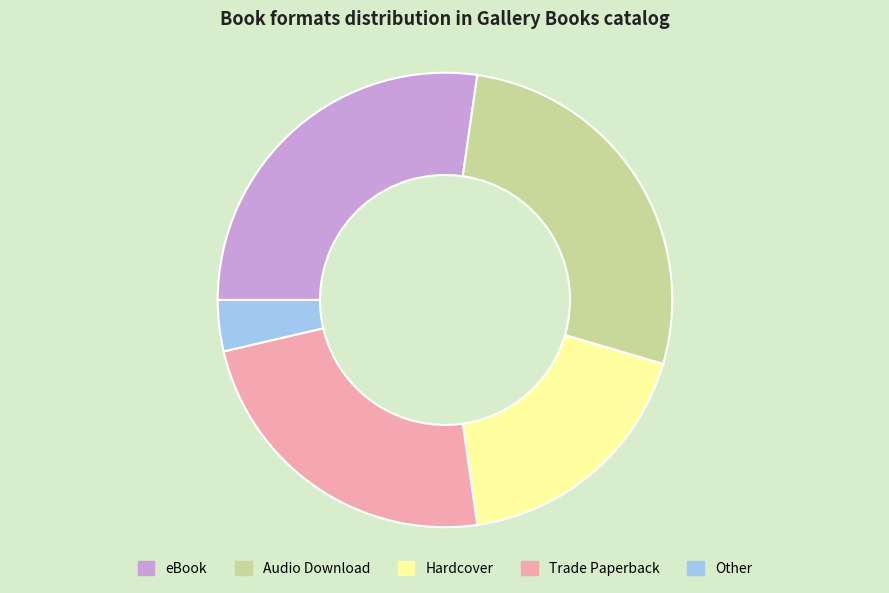

The eBook slice represents 27% of the pie. True or false?

True